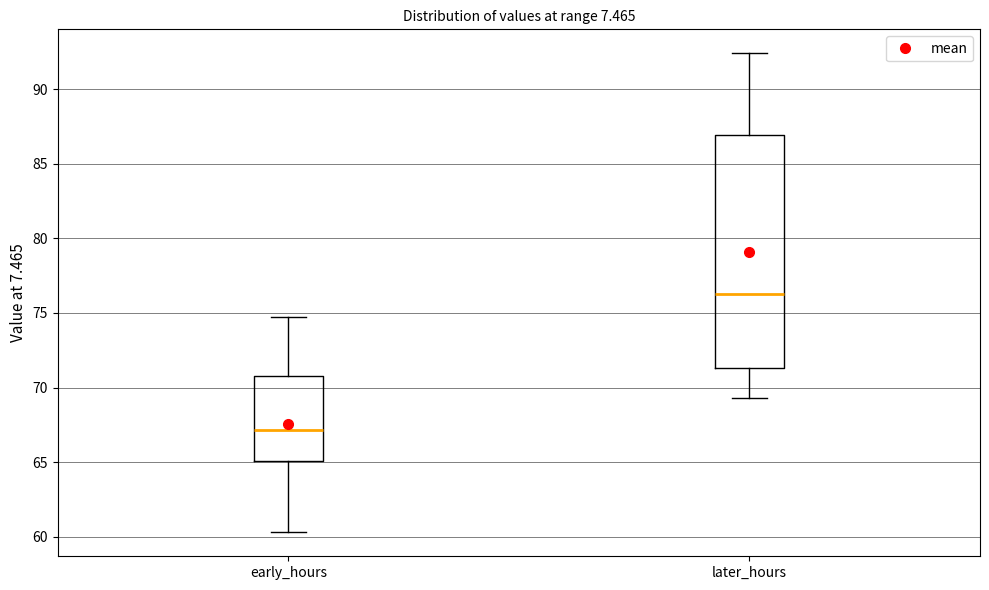

Comparing the boxes themselves (not the whiskers), which one is the tallest?

later_hours